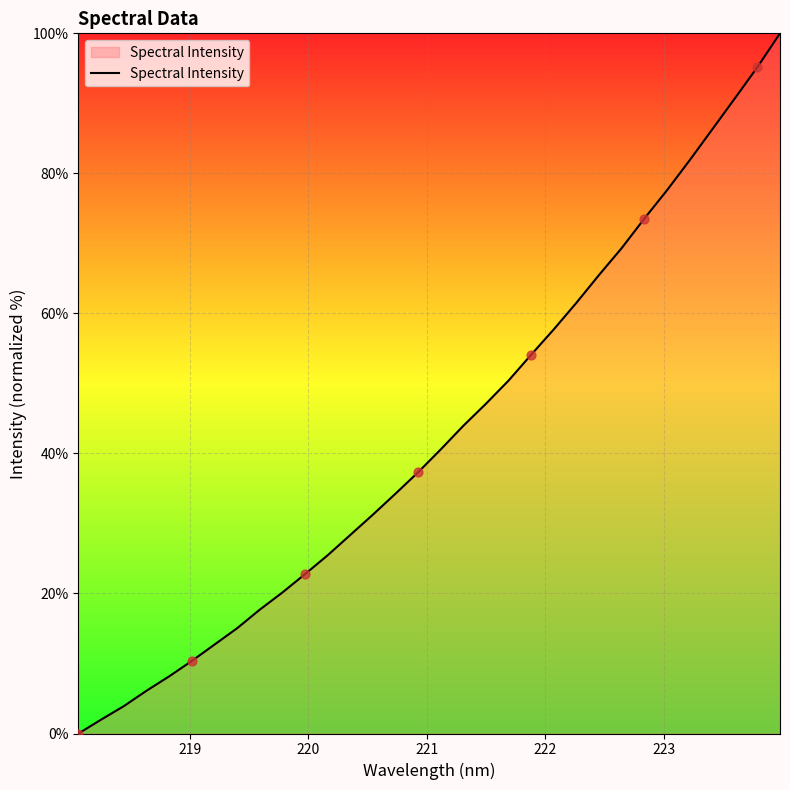

What is the greatest value displayed?

100.0